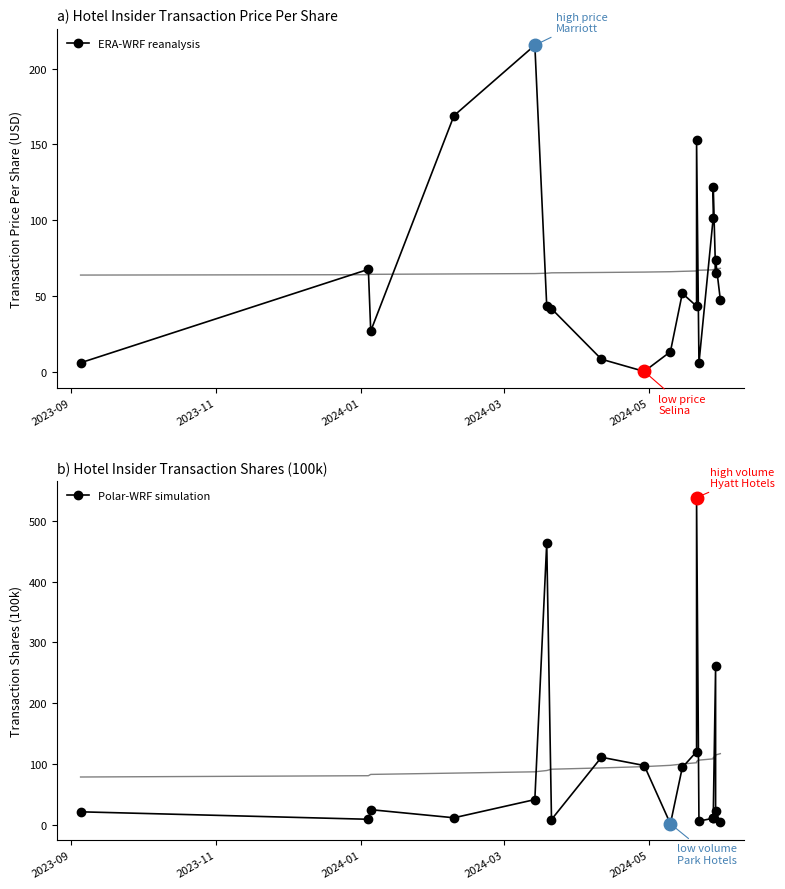

True or false: ERA-WRF reanalysis and Polar-WRF simulation cross at least once.

True